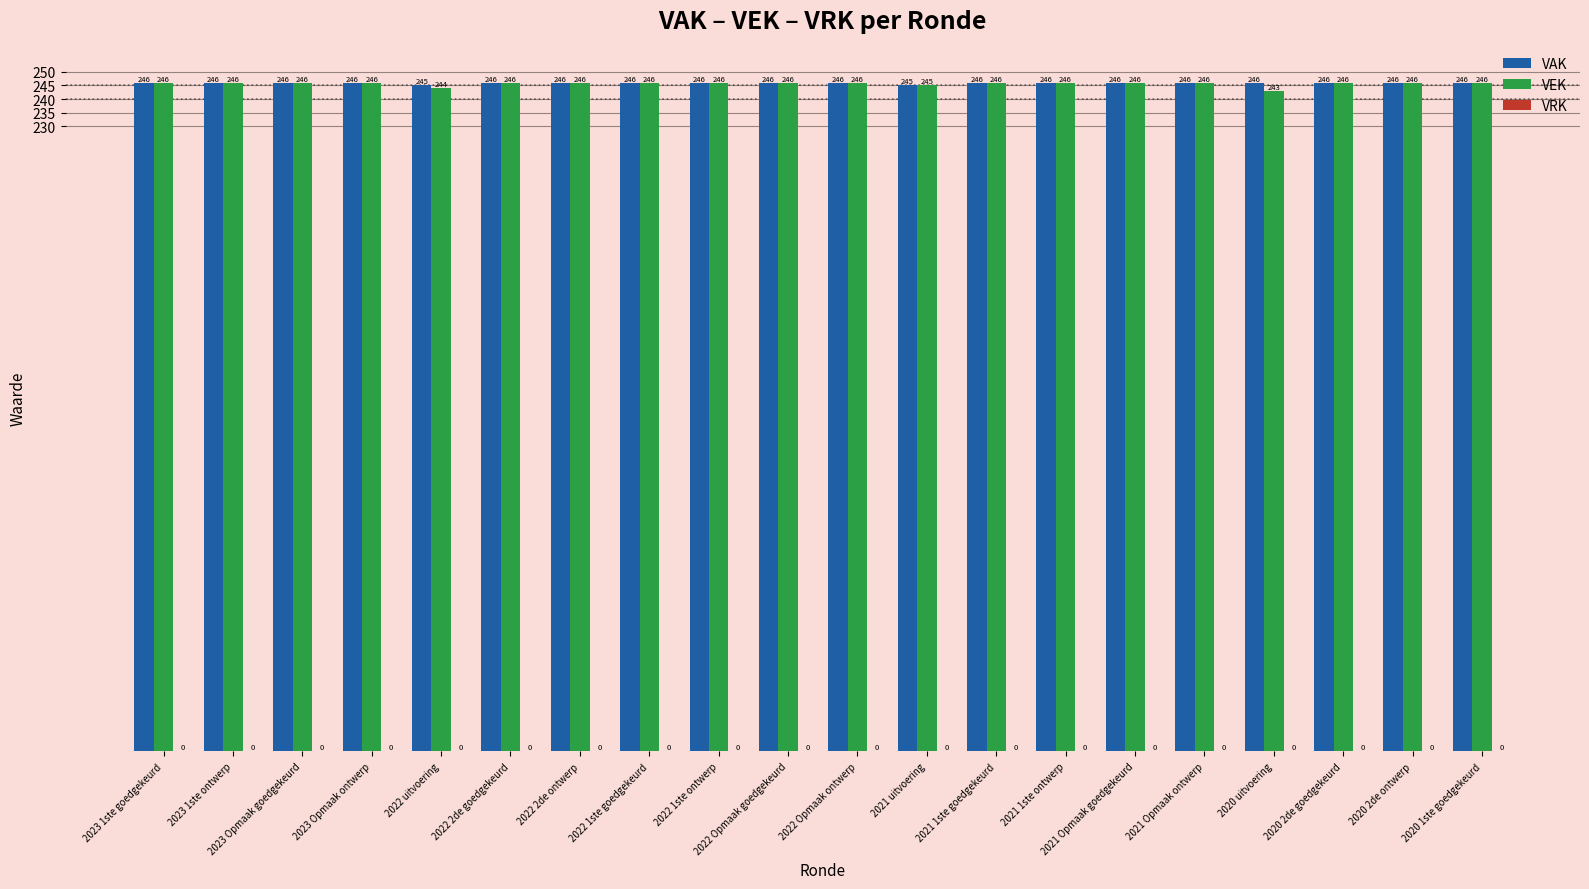

Which series has the largest range (max minus min)?

VEK